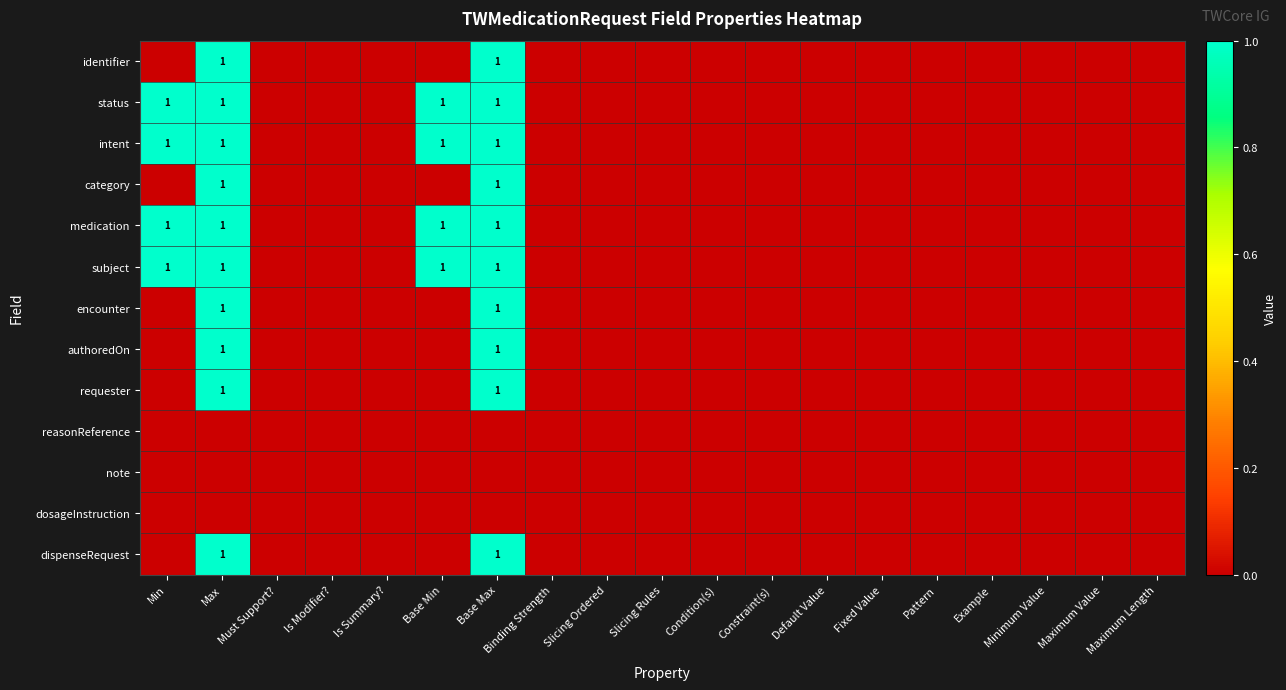

Is it true that status equals 1 at Base Min?

True